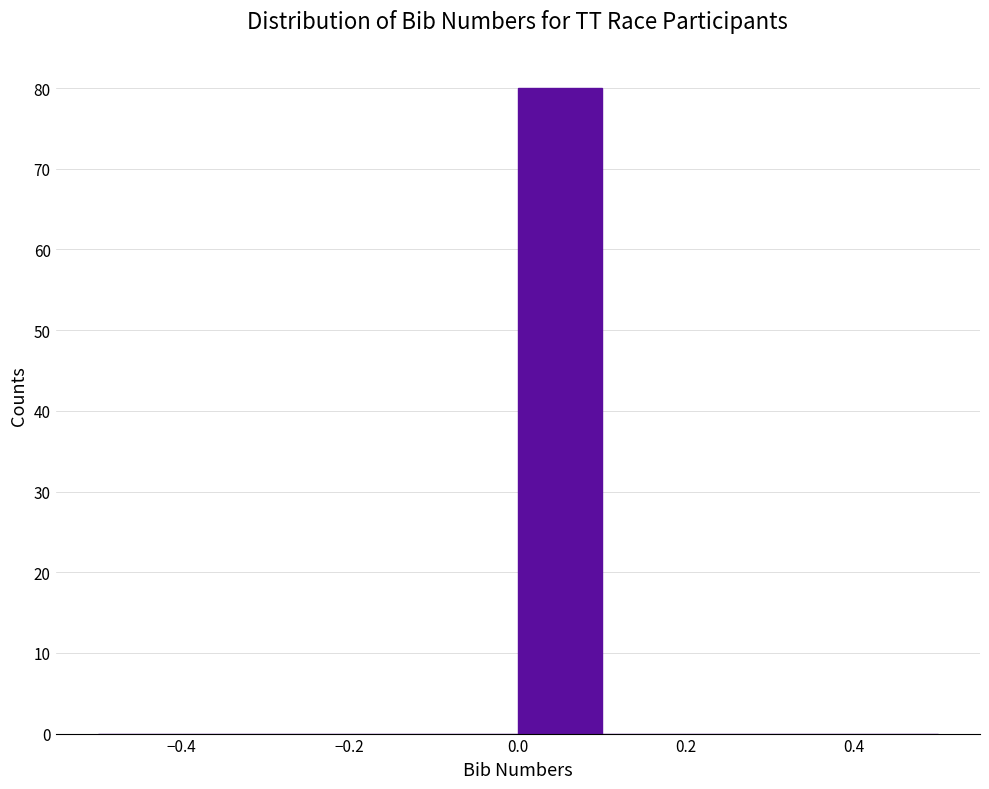

Reading left to right, list every bar in this chart as the range it spans on the x-axis followed by its height. The values are not printed on the chart, so give them approximately, as read against the axis.

-0.5 to -0.4: 0
-0.4 to -0.3: 0
-0.3 to -0.2: 0
-0.2 to -0.1: 0
-0.1 to 0.0: 0
0.0 to 0.1: 80
0.1 to 0.2: 0
0.2 to 0.3: 0
0.3 to 0.4: 0
0.4 to 0.5: 0